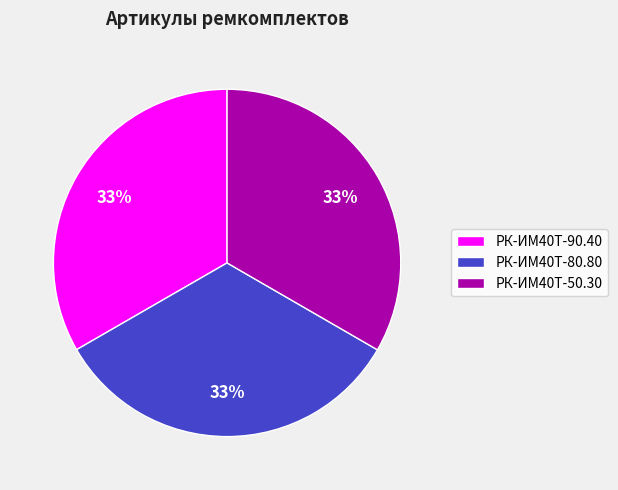

To the nearest percent, what is the combined percentage of РК-ИМ40T-90.40 and РК-ИМ40T-80.80?

67%